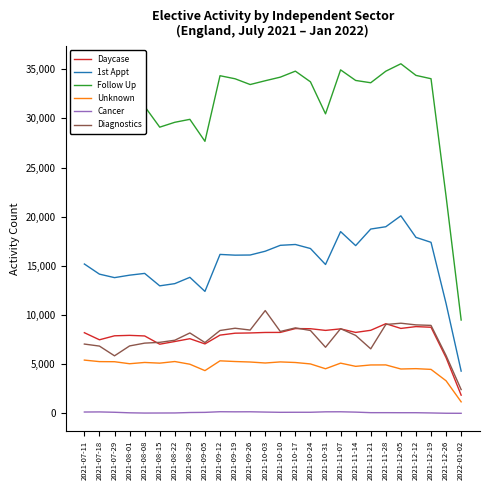

Which series has the widest spread of values?

Follow Up